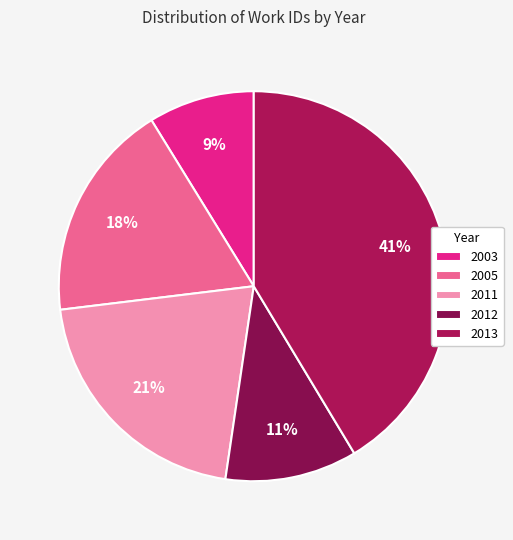

Count the number of slices in the pie.

5